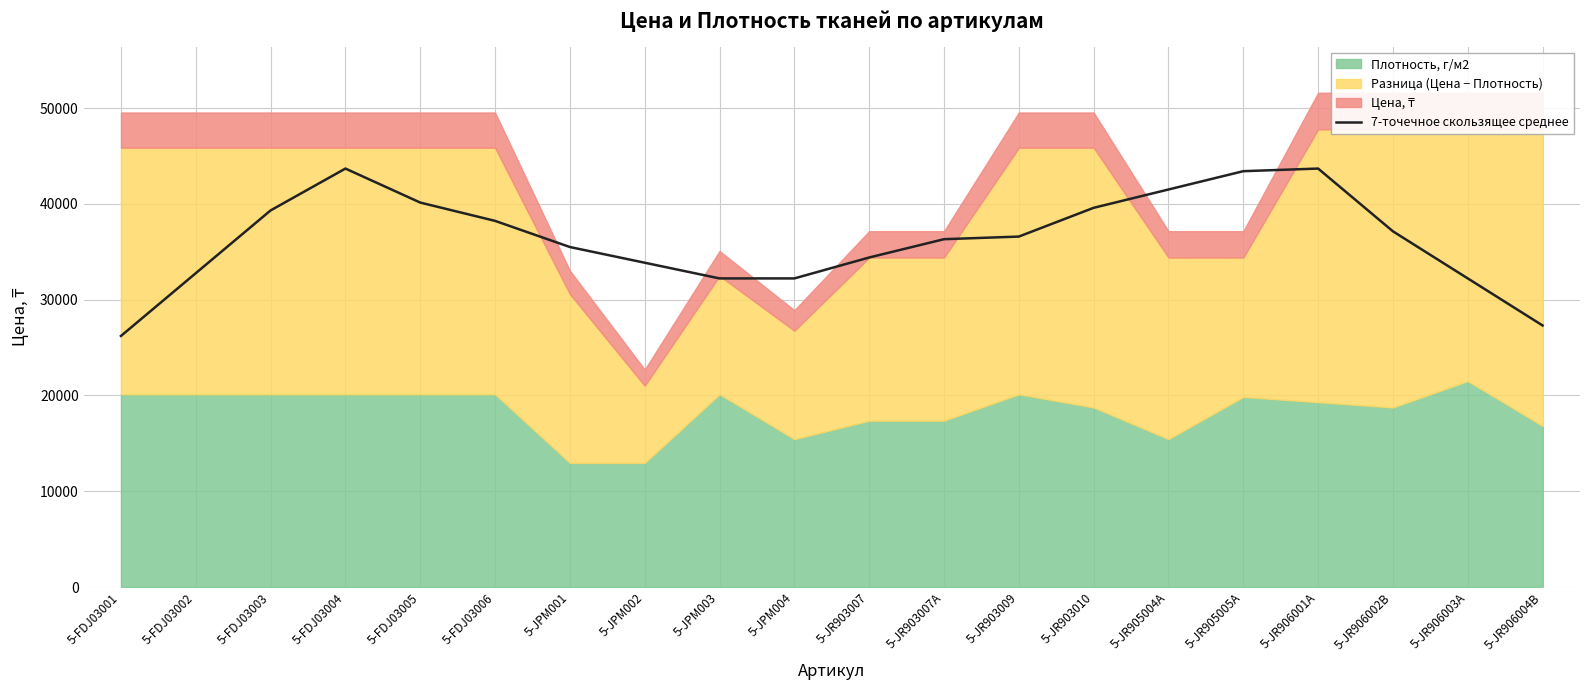

Between 5-FDJ03001 and 5-JR903009, which is larger?

5-JR903009